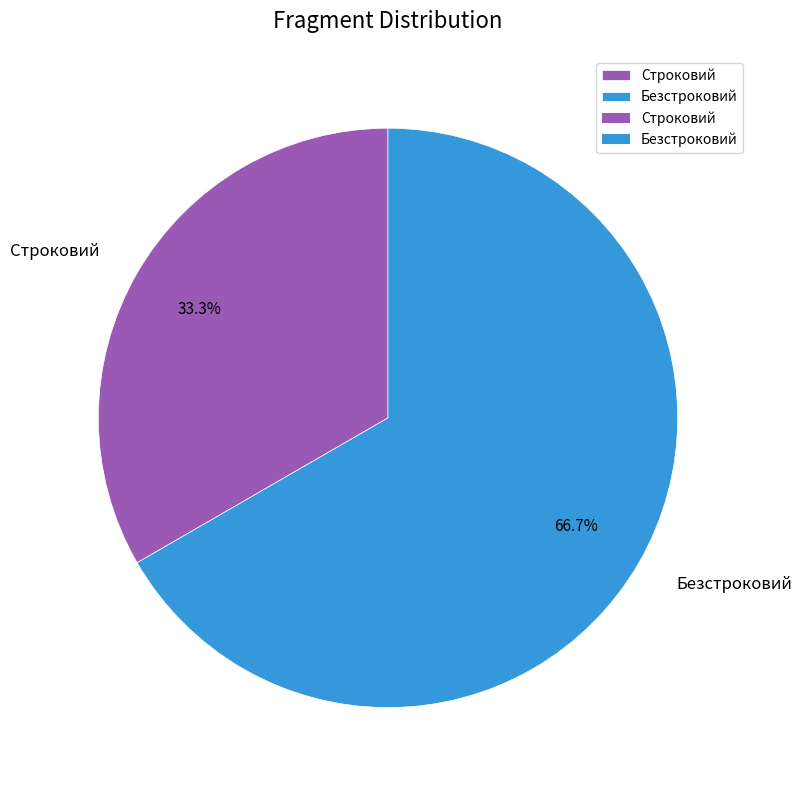

Count the number of slices in the pie.

2